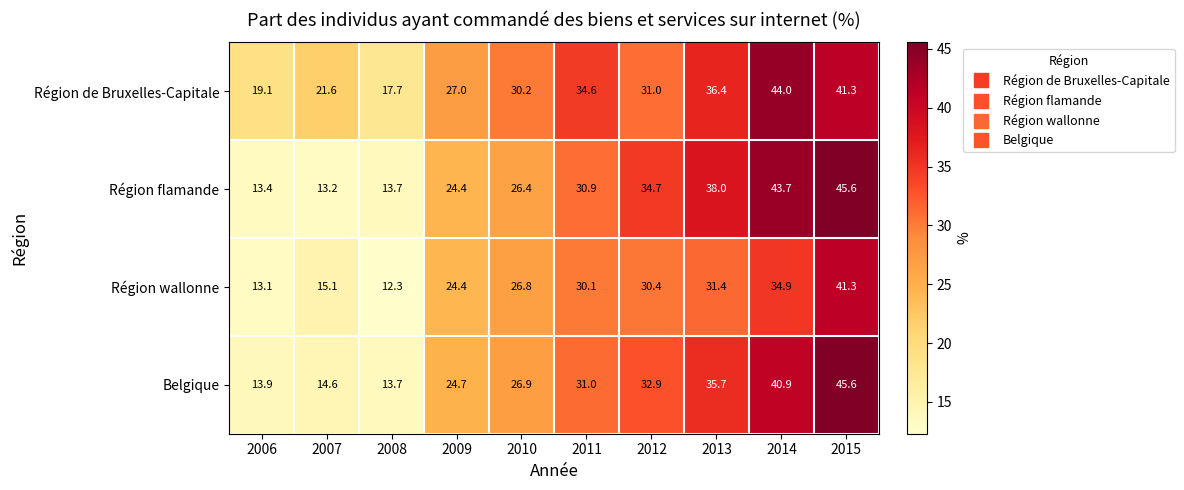

Which series has the largest range (max minus min)?

Région flamande